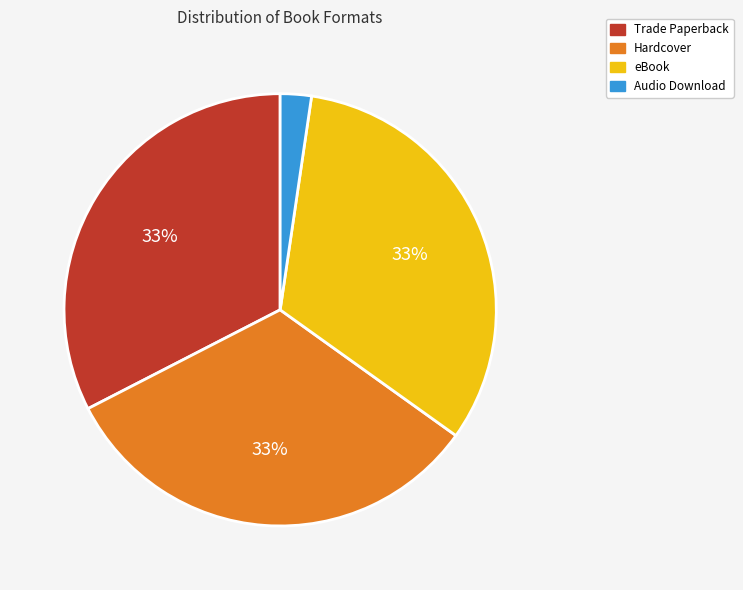

Which slice is the smallest?

Audio Download